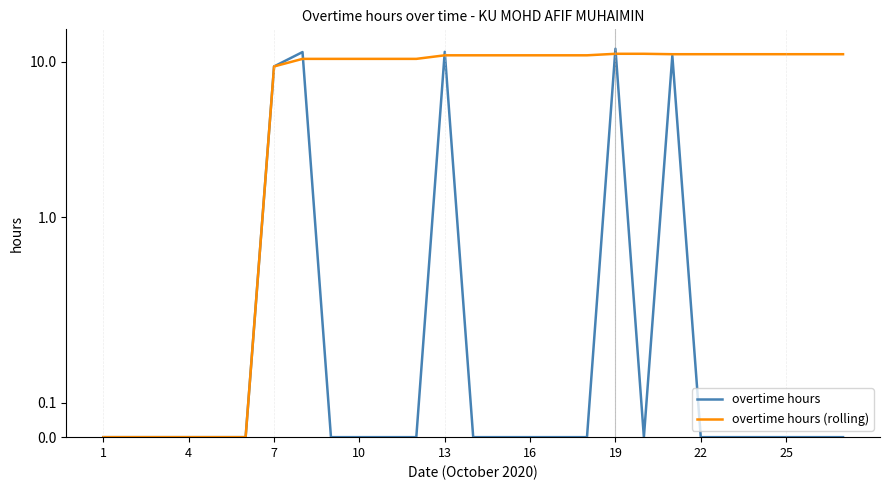

Rank the series by their maximum value, from highest to lowest.

overtime hours, overtime hours (rolling)